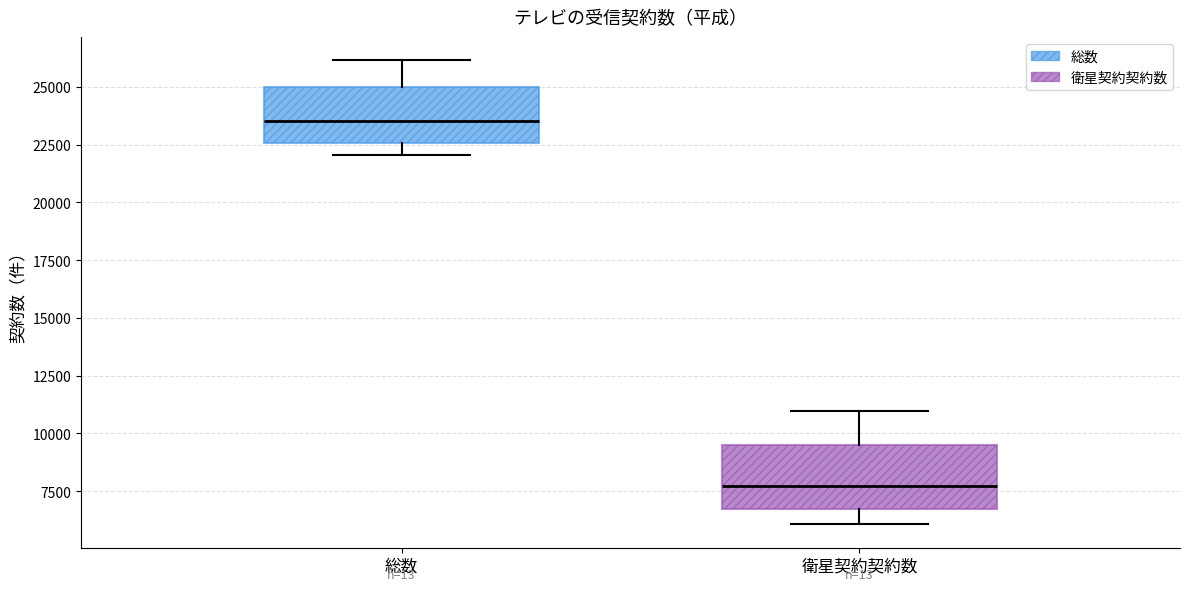

Where is the lower edge of the box for 衛星契約契約数 on the y-axis? The values are not printed on the chart, so give them approximately, as read against the axis.

6500